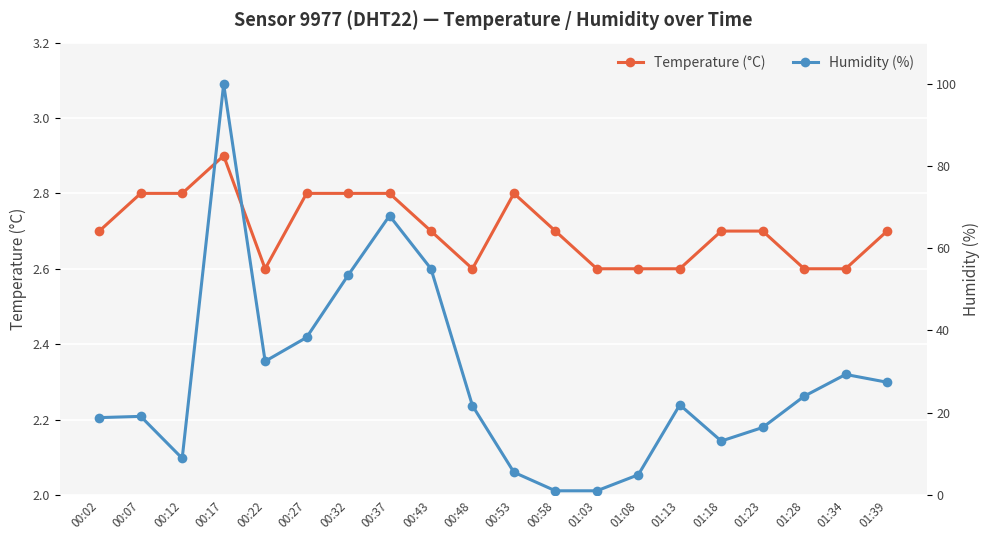

How many interior local valleys does the Temperature (°C) series have?

2